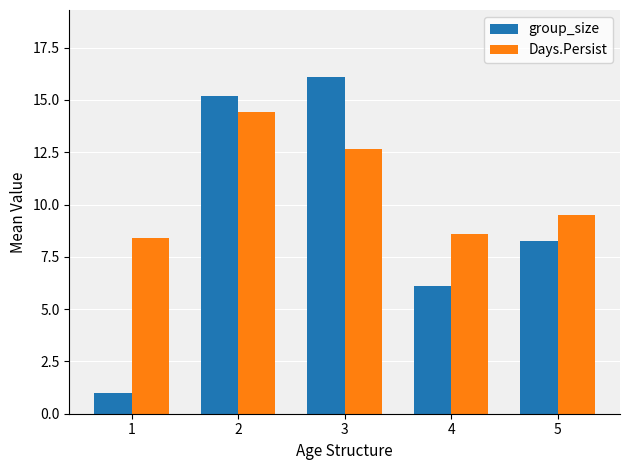

Which series has the widest spread of values?

group_size